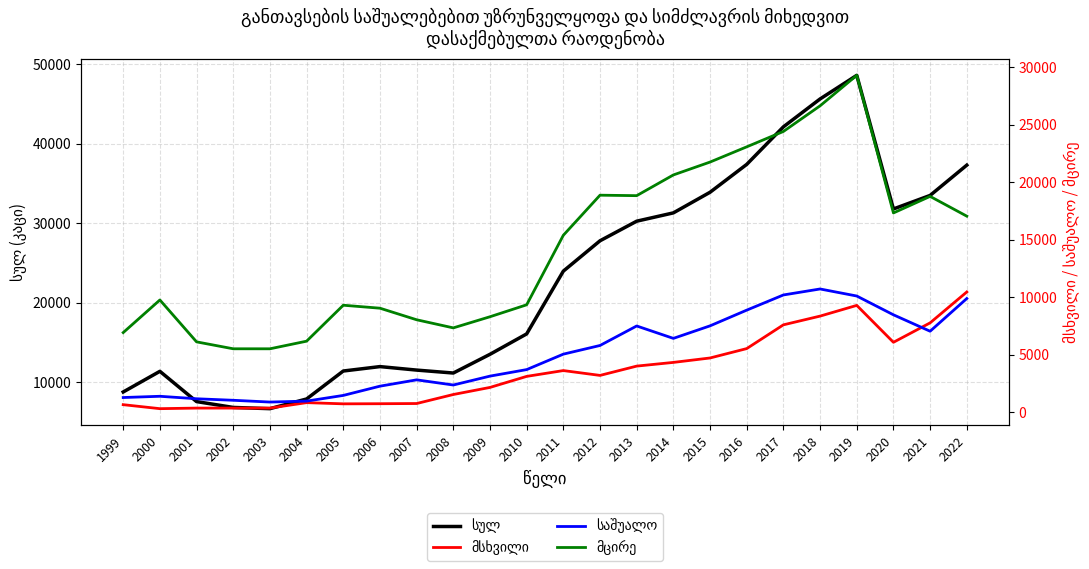

Is it true that საშუალო equals 10178.0 at 2017?

True